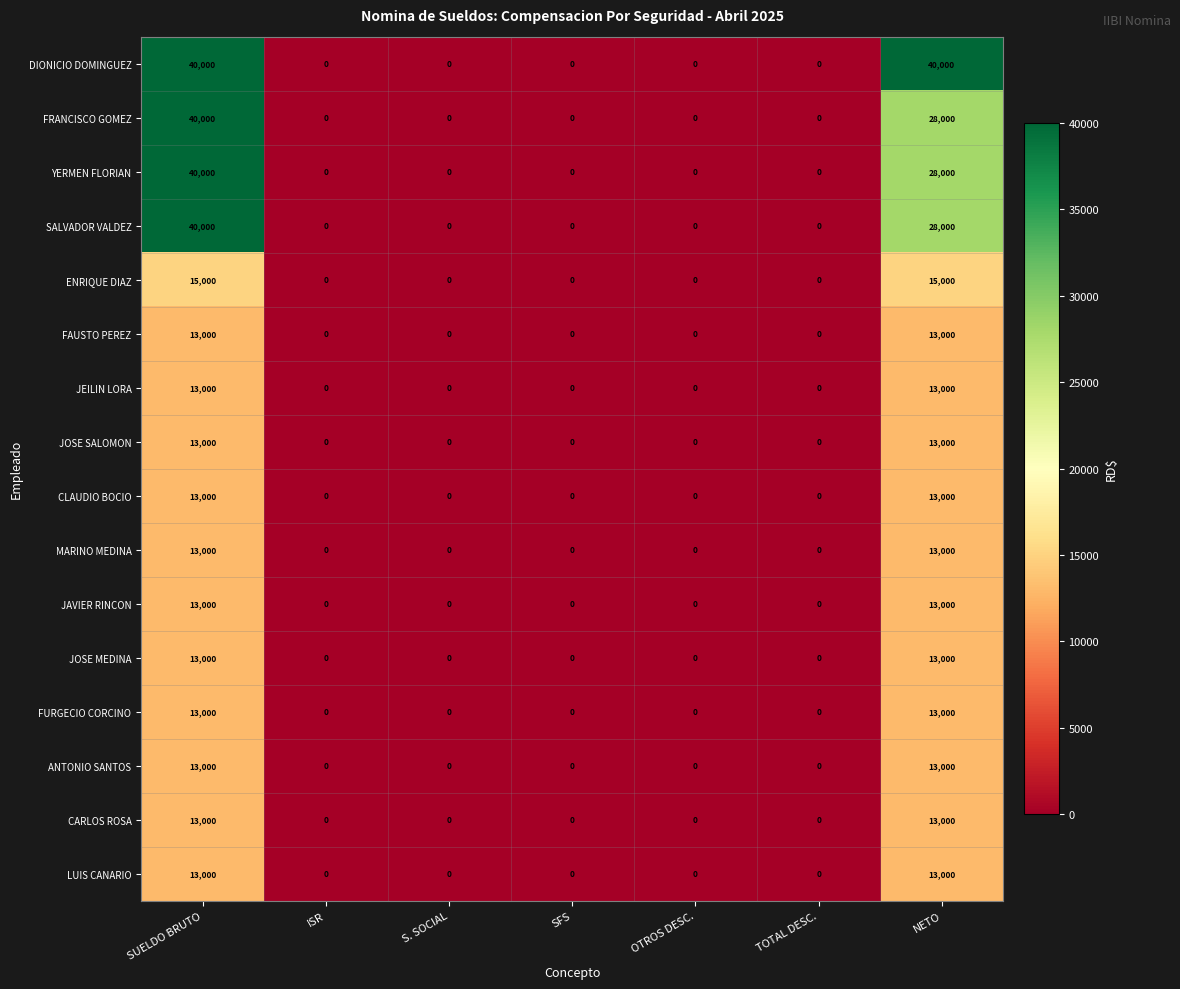

At how many categories does at least one series exceed 24351?

2